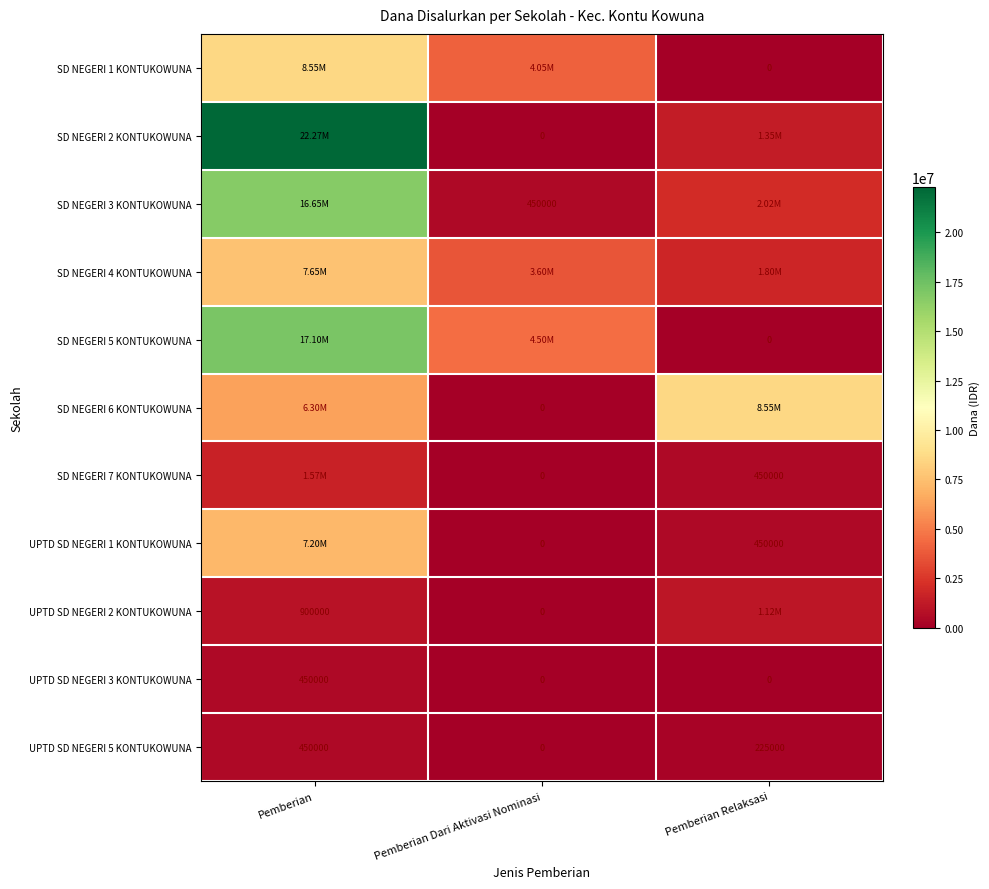

Is the value of SD NEGERI 6 KONTUKOWUNA at Pemberian Dari Aktivasi Nominasi greater than the value of SD NEGERI 2 KONTUKOWUNA at Pemberian Relaksasi?

No